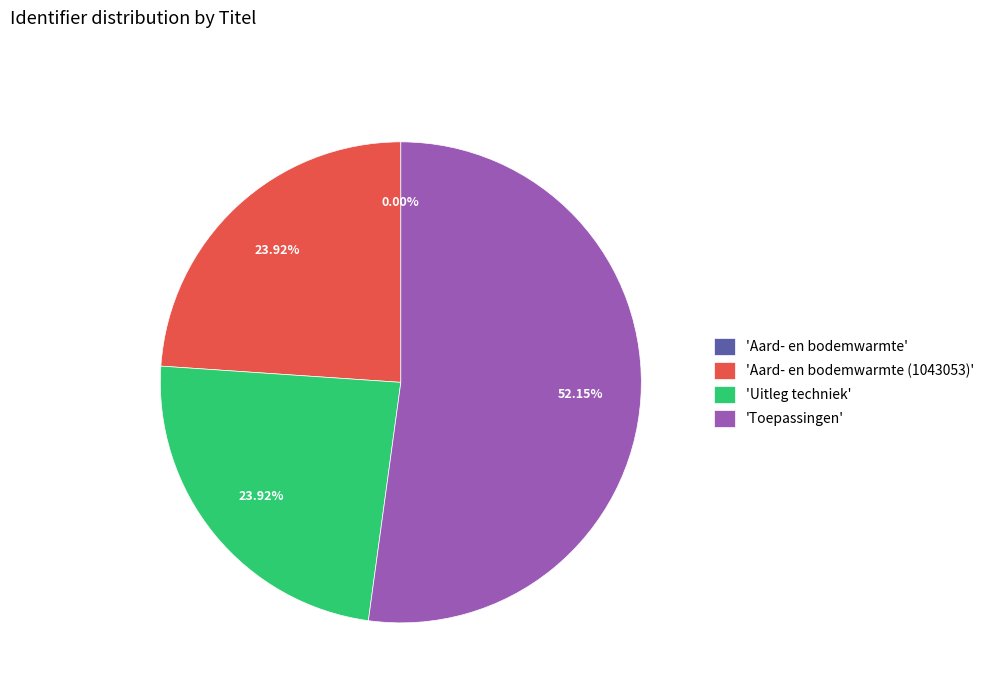

Between 'Toepassingen' and 'Aard- en bodemwarmte (1043053)', which is larger?

'Toepassingen'